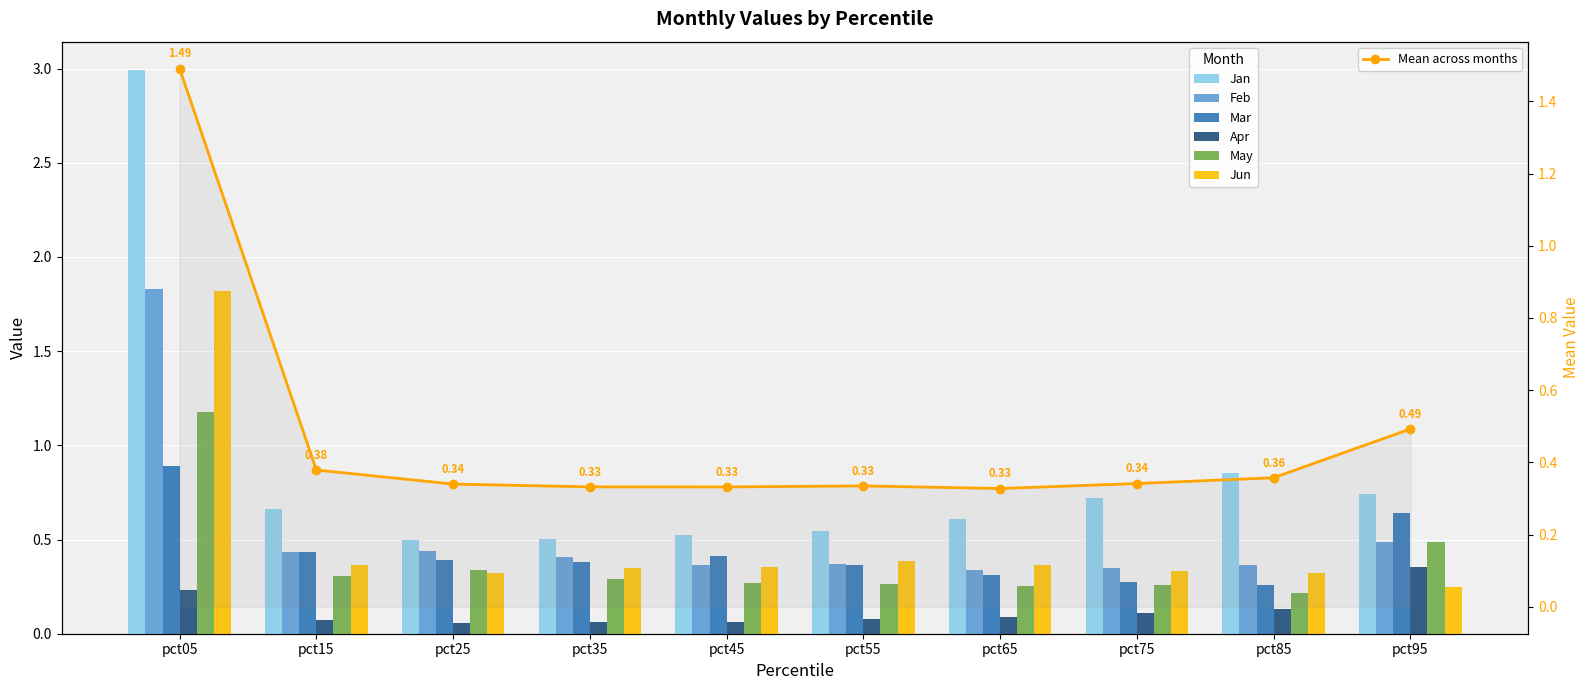

The Apr series shows 0.1 at pct15. True or false?

True